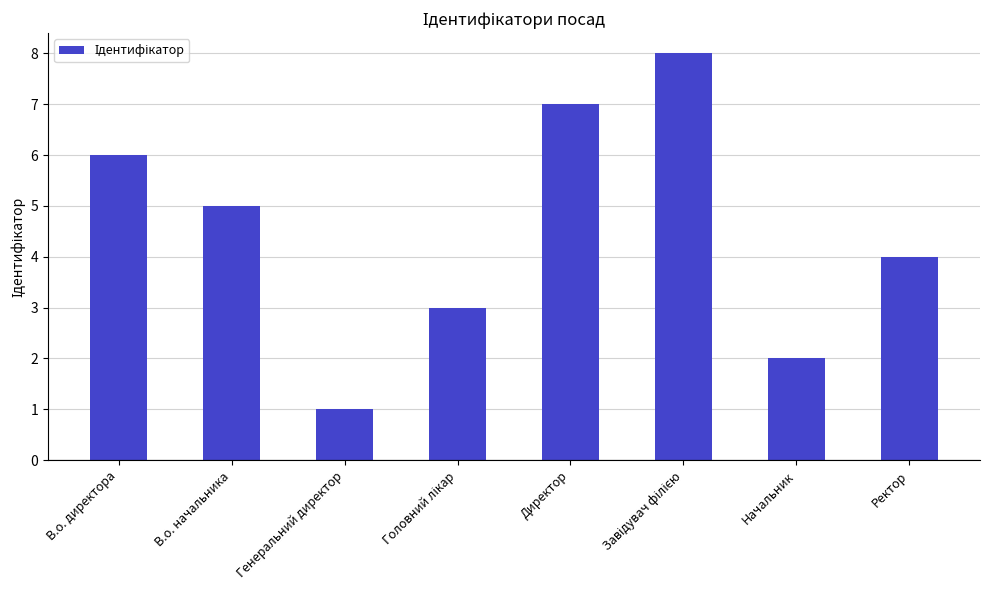

What is the maximum value shown in the chart?

8